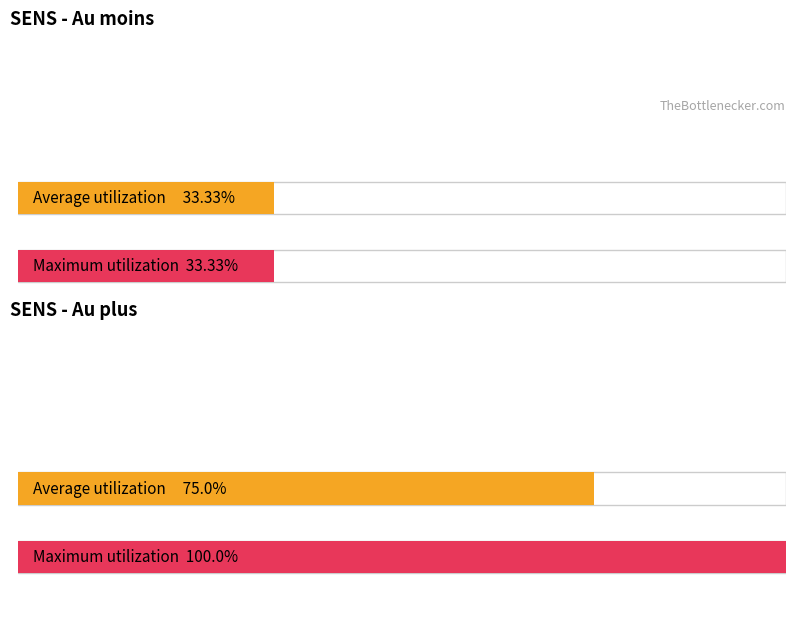

Is the value of Au plus at Au moins greater than the value of Au moins at Au moins?

Yes